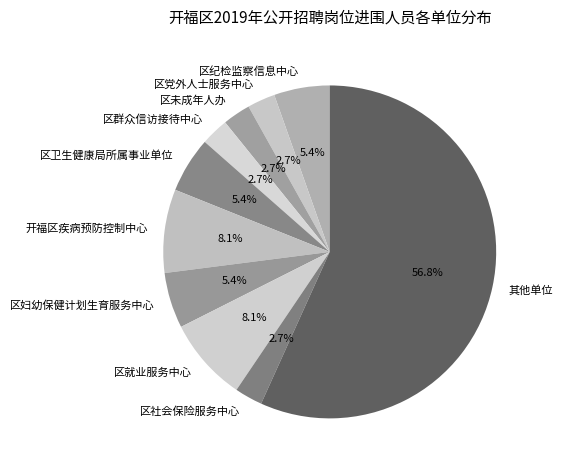

How many segments does this pie chart have?

10